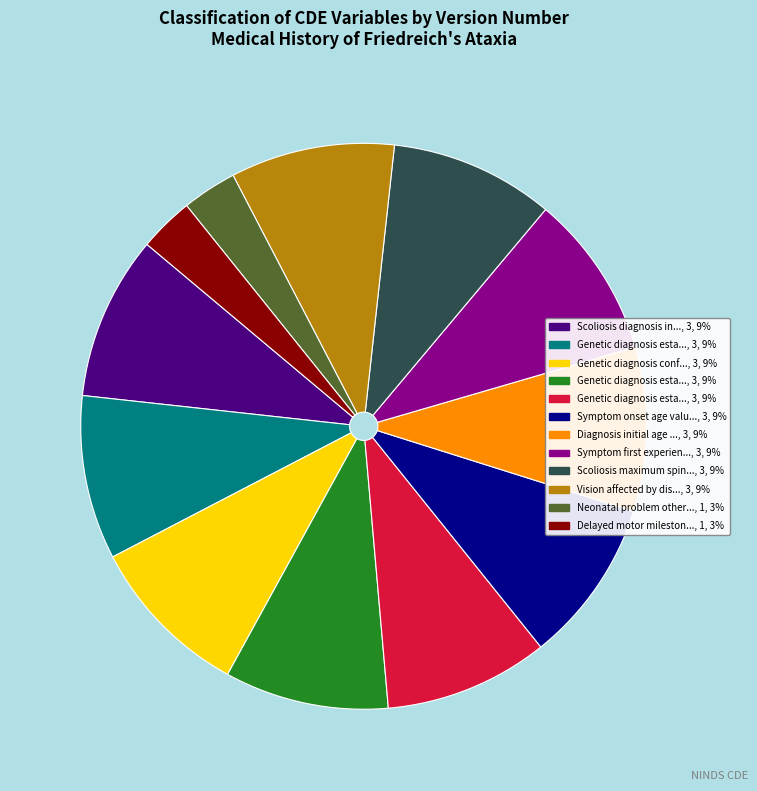

Count the number of slices in the pie.

12